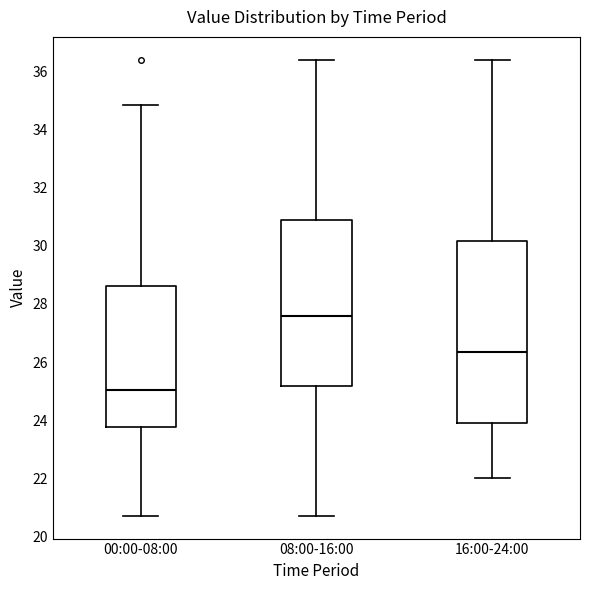

Comparing the boxes themselves (not the whiskers), which one is the tallest?

16:00-24:00